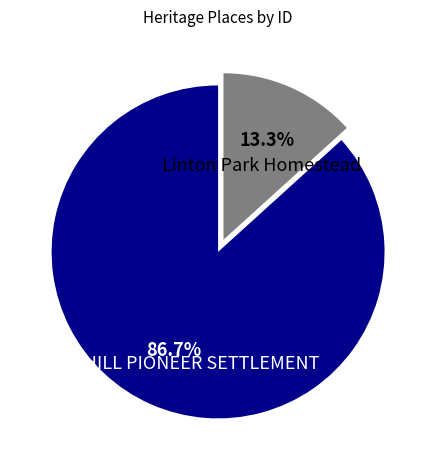

To the nearest percent, what is the difference between the largest and smallest slice percentages?

73%